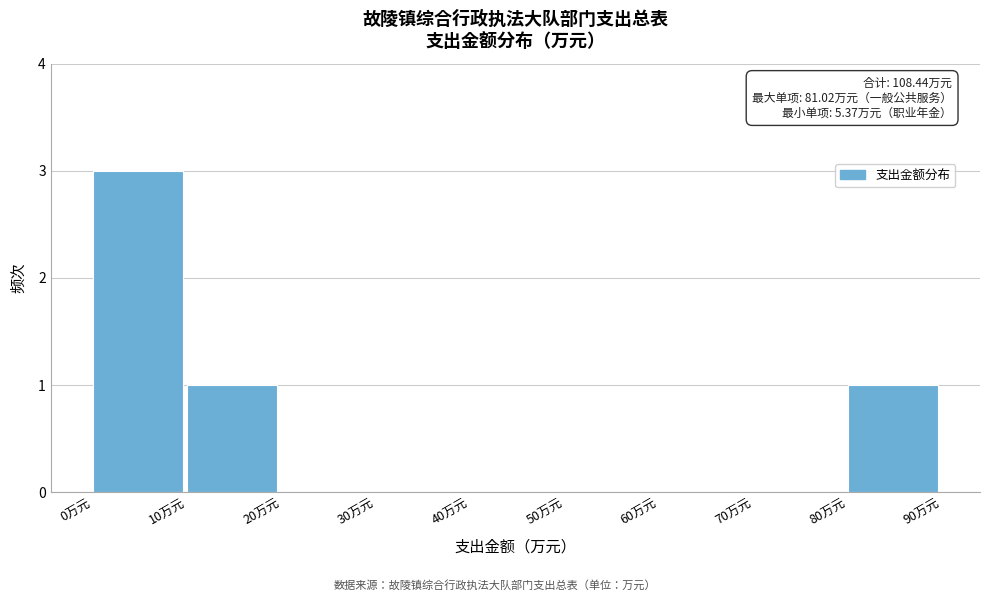

Which range on the x-axis has the tallest bar?

0 to 10